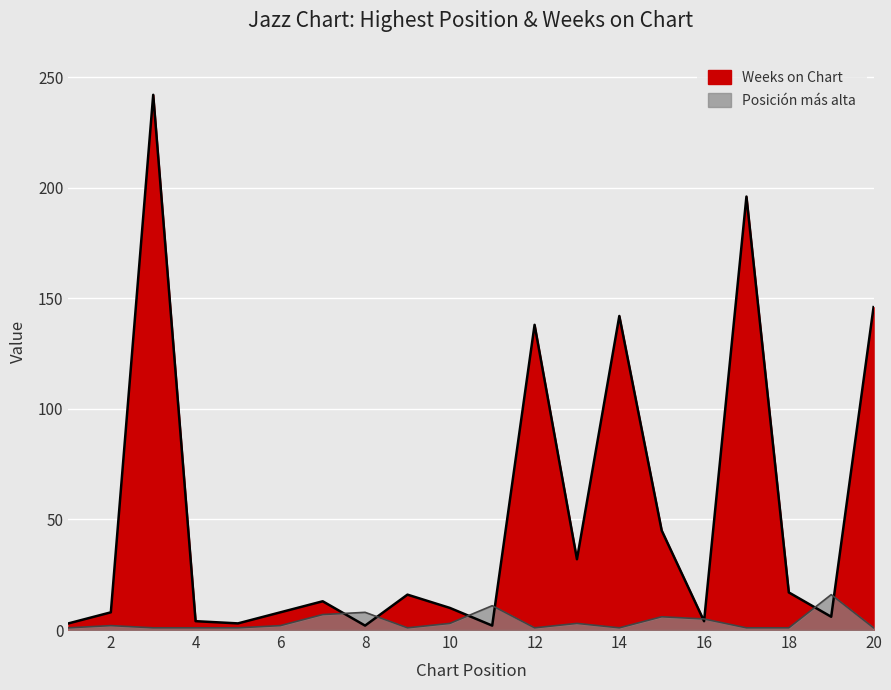

Reading left to right, extract all data points from this chart.

Posición más alta: 1	2	1	1	1	2	7	8	1	3	11	1	3	1	6	5	1	1	16	1
Weeks on Chart: 3	8	242	4	3	8	13	2	16	10	2	138	32	142	45	4	196	17	6	146